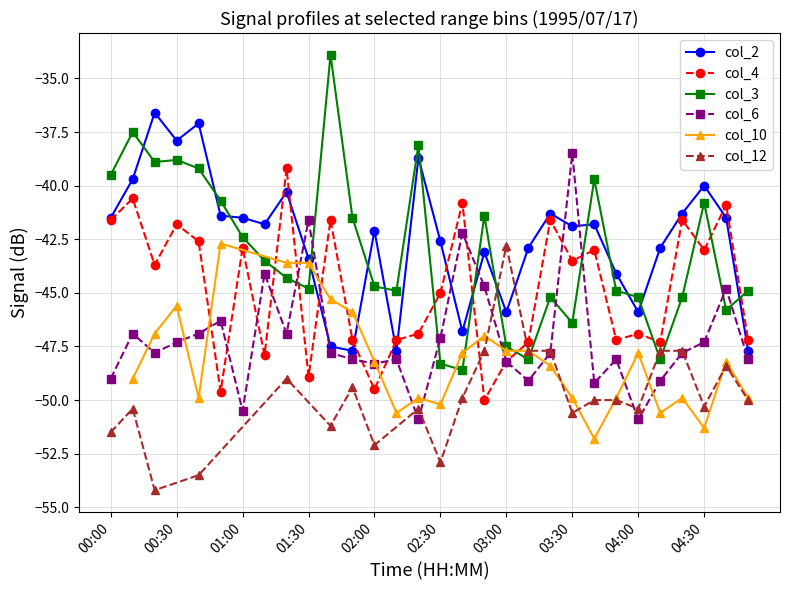

At which category does col_2 reach its first local peak?

00:20